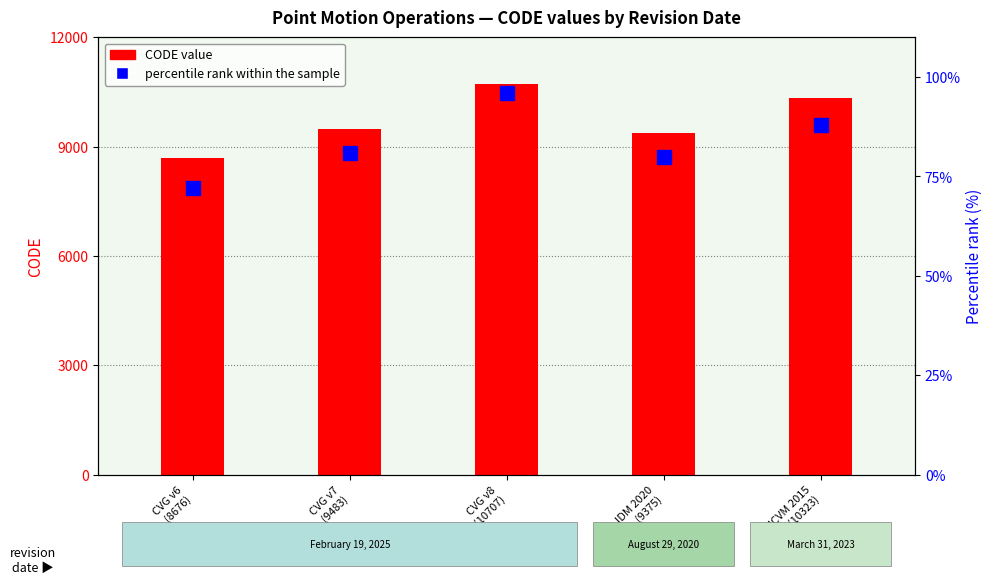

How many distinct data groups are displayed?

2